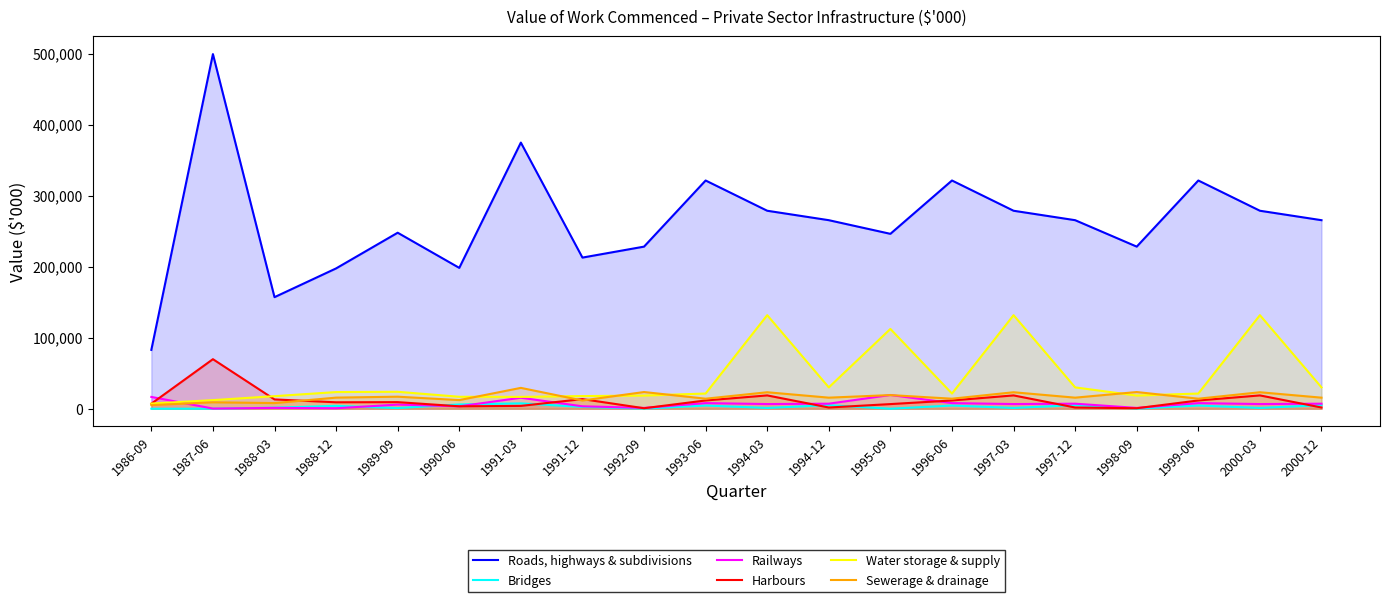

Which series has the widest spread of values?

Roads, highways & subdivisions